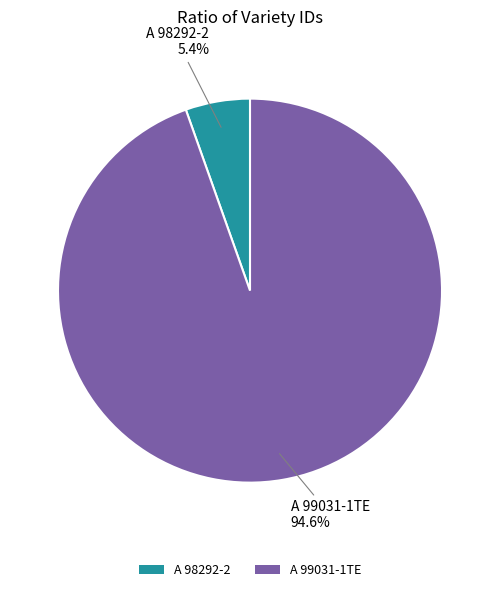

To the nearest percent, what is the average slice percentage?

50%